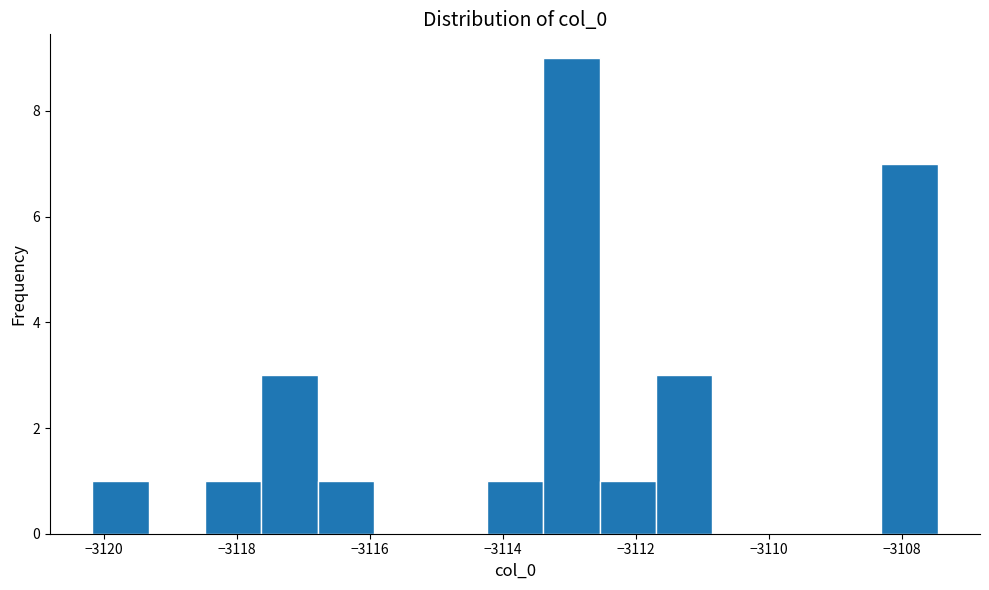

Which range on the x-axis has the tallest bar?

-3113.4 to -3112.6